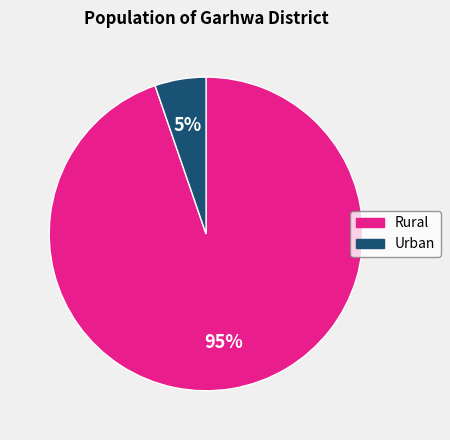

To the nearest percent, what is the average slice percentage?

50%